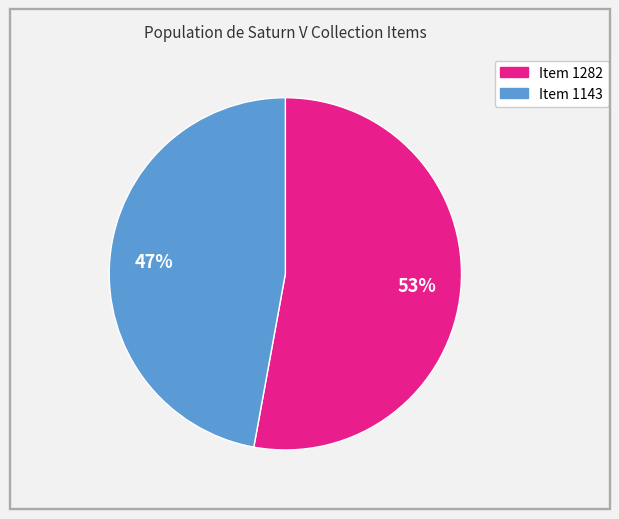

What is the smallest slice in the pie chart?

Item 1143